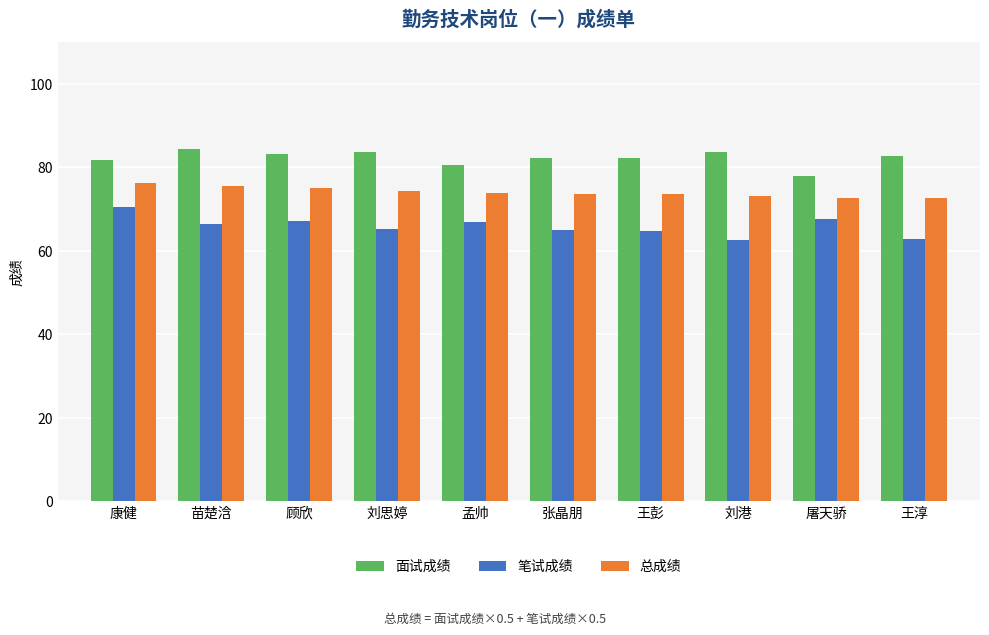

What is the smallest value displayed?

62.6